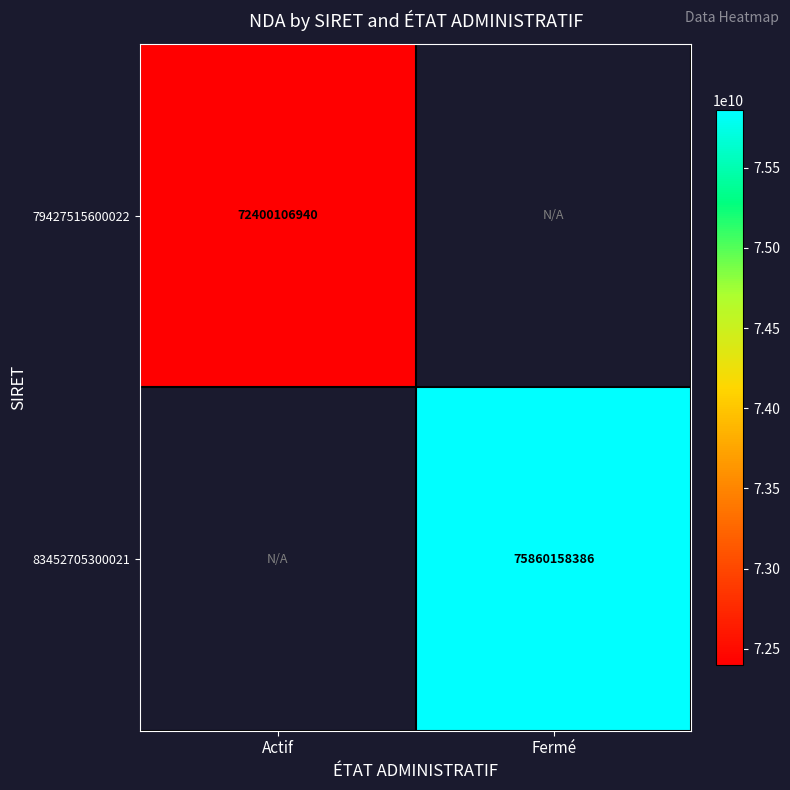

The 79427515600022 series shows 72400106940 at Actif. True or false?

True